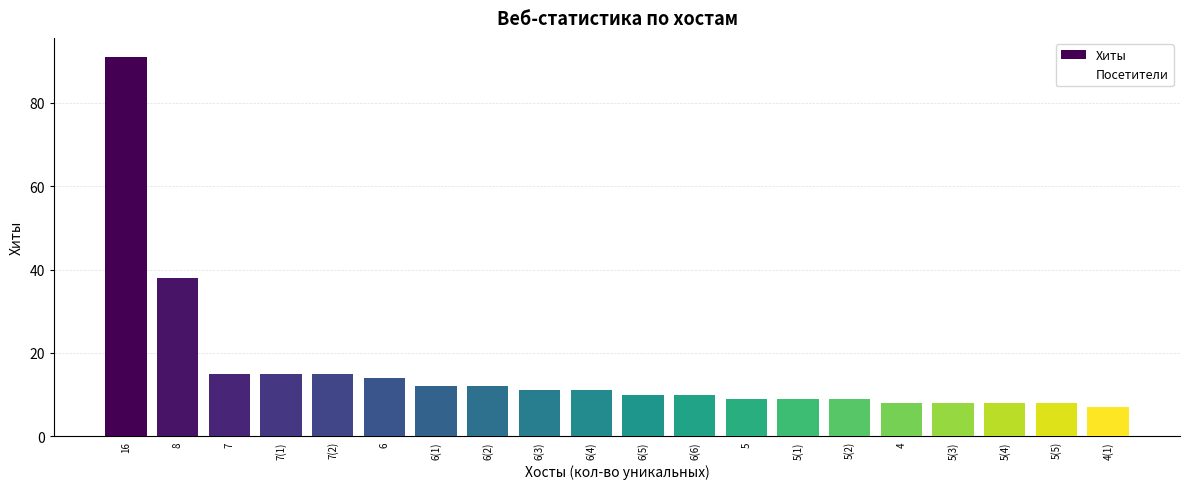

Reading left to right, transcribe all the data shown in this chart.

Хиты: 16=91	8=38	7=15	7(1)=15	7(2)=15	6=14	6(1)=12	6(2)=12	6(3)=11	6(4)=11	6(5)=10	6(6)=10	5=9	5(1)=9	5(2)=9	4=8	5(3)=8	5(4)=8	5(5)=8	4(1)=7
Посетители: 16=16	8=8	7=7	7(1)=7	7(2)=7	6=6	6(1)=6	6(2)=6	6(3)=6	6(4)=6	6(5)=6	6(6)=6	5=5	5(1)=5	5(2)=5	4=4	5(3)=5	5(4)=5	5(5)=5	4(1)=4